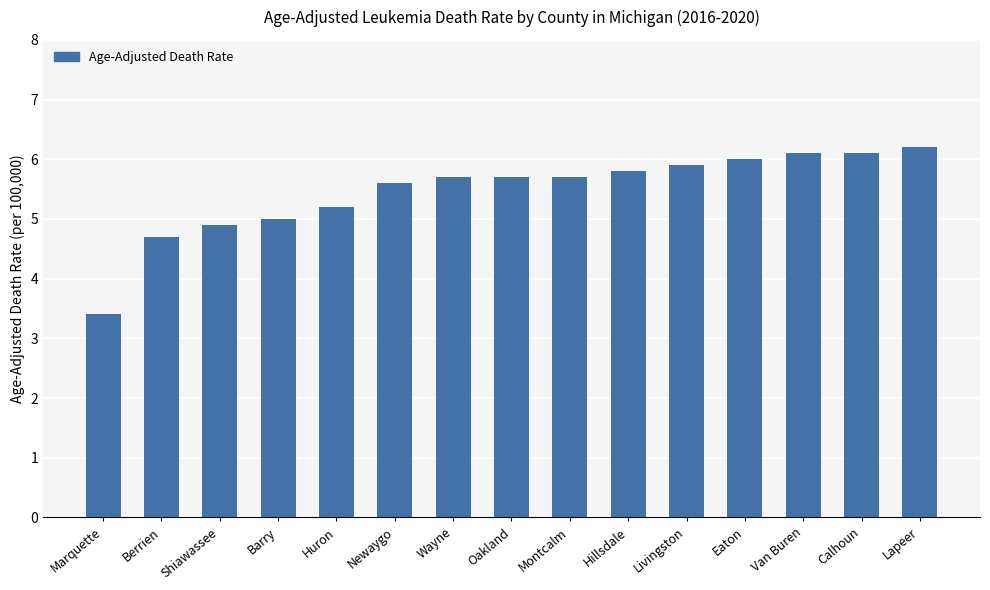

Approximately how many times larger is the value at Newaygo compared to Shiawassee?

1.1